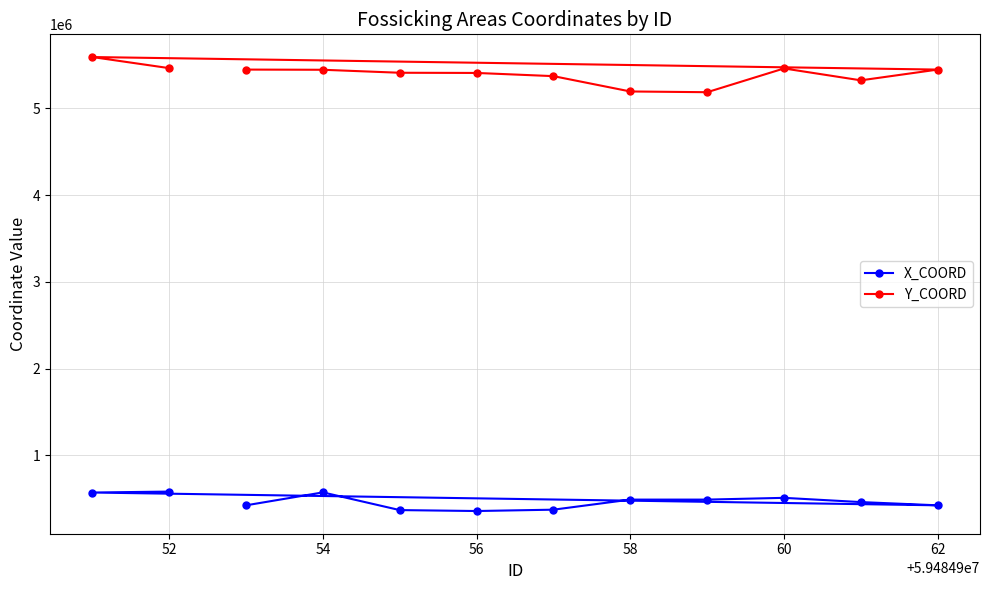

What is the value of the Y_COORD point at the 3rd from the left?

5410833